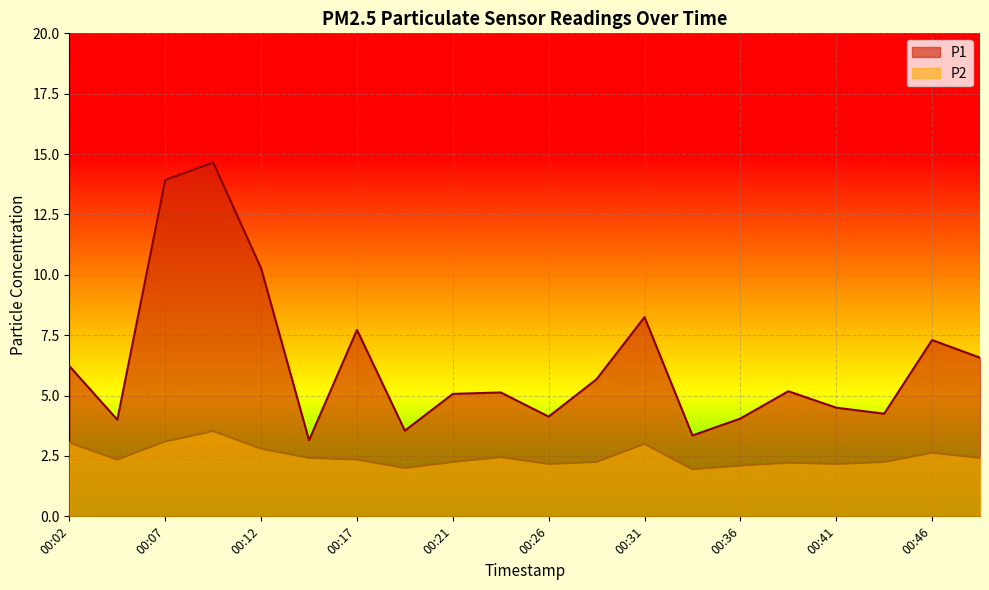

How many interior local peaks does the P1 series have?

6